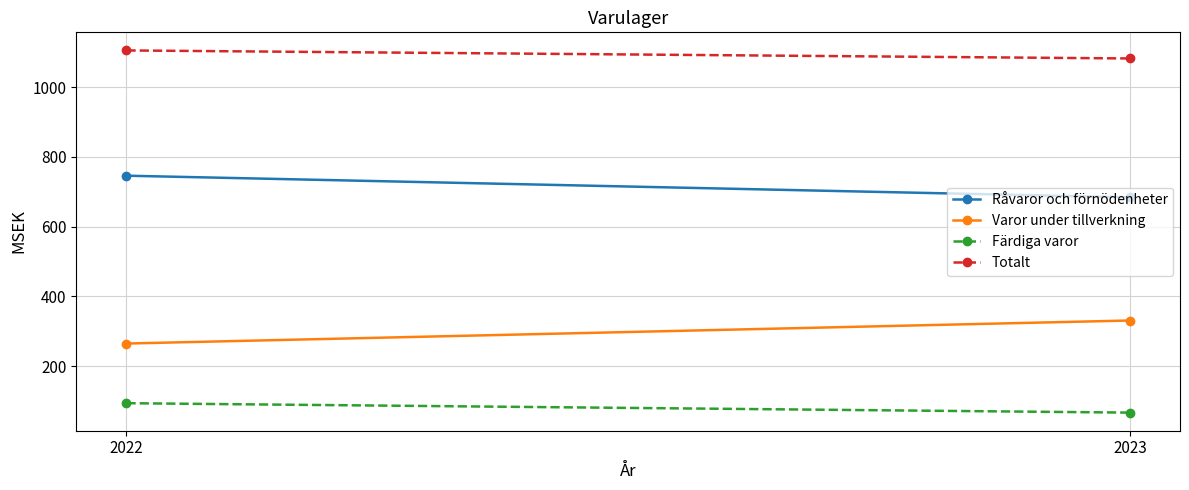

Rank the series by their average value, from highest to lowest.

Totalt, Råvaror och förnödenheter, Varor under tillverkning, Färdiga varor